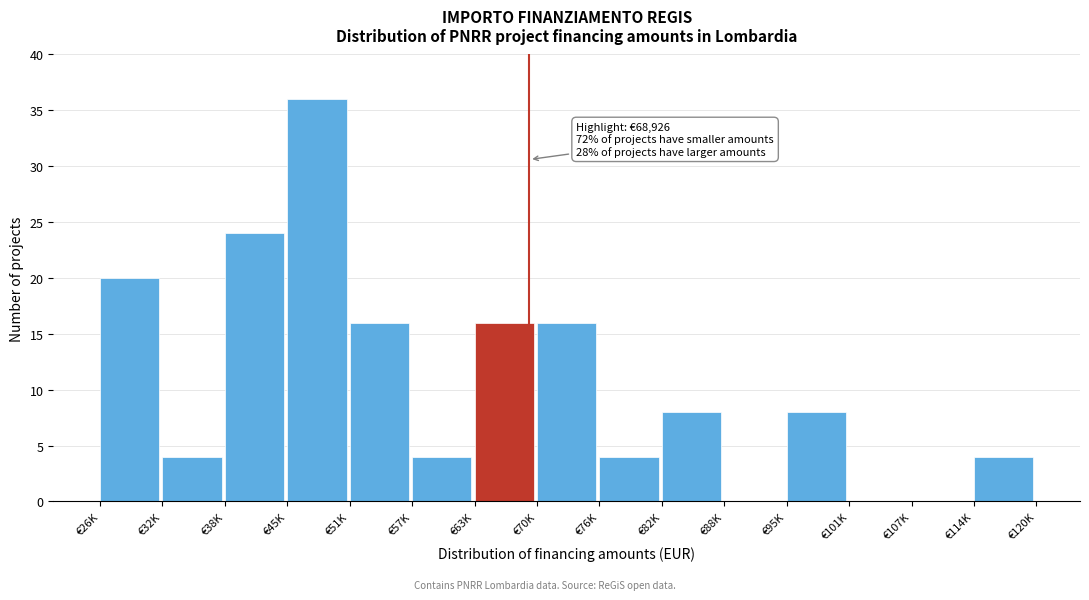

Reading left to right, list all the values displayed in this chart.

€26K=20	€32K=4	€38K=24	€45K=36	€51K=16	€57K=4	€63K=16	€70K=16	€76K=4	€82K=8	€88K=0	€95K=8	€101K=0	€107K=0	€114K=4